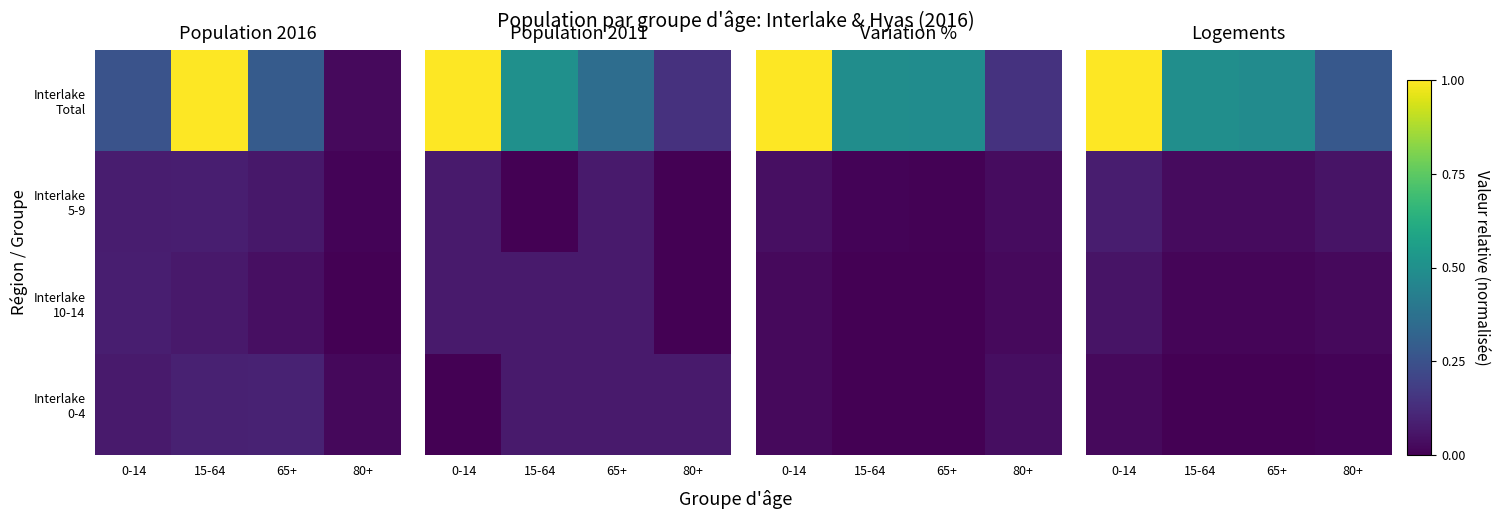

The value of Interlake 0-4 at 0-14 is 2033. True or false?

False